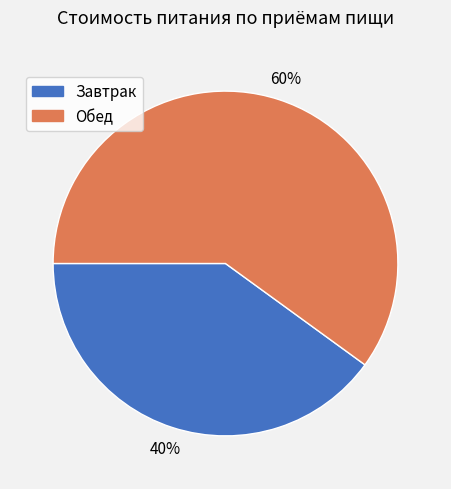

Is it true that Завтрак is 30% of the pie?

False